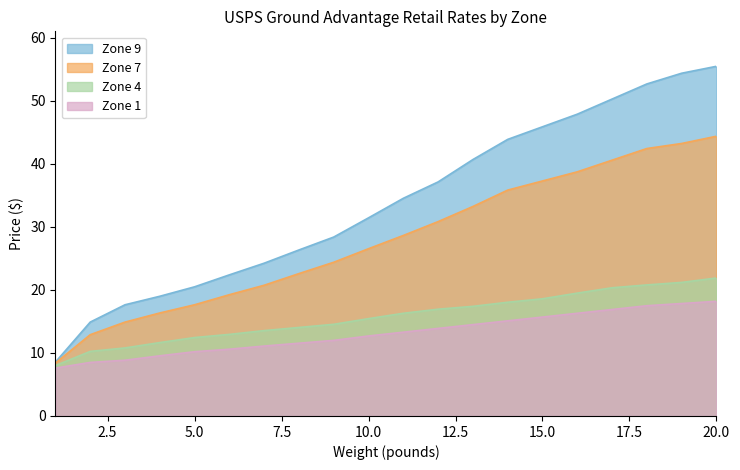

What is the lowest value of the Zone 1 series?

7.6